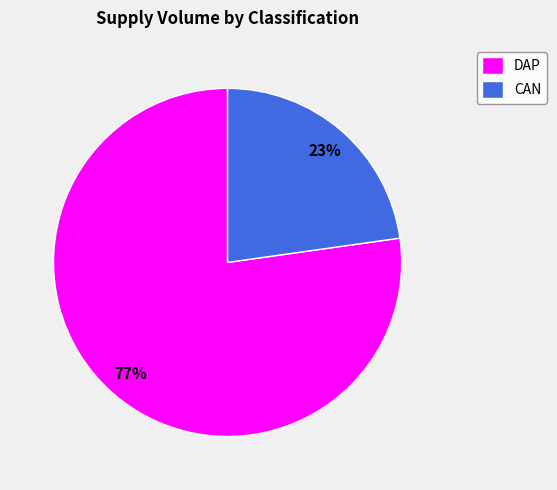

Do DAP and CAN together represent more than half of the pie?

Yes